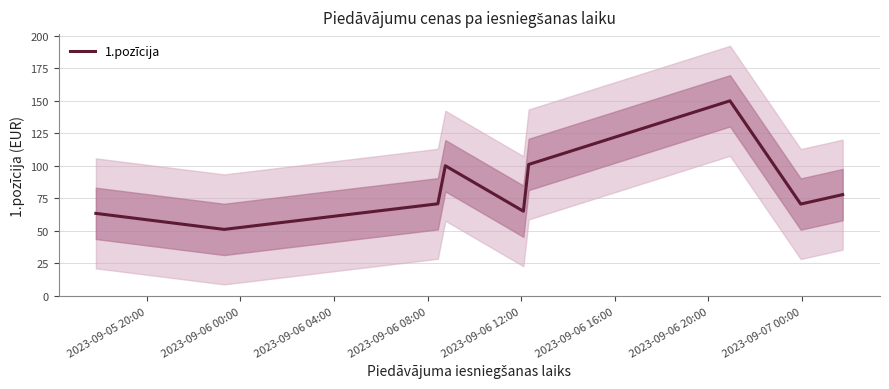

What is the minimum value for 1.pozīcija?

51.0